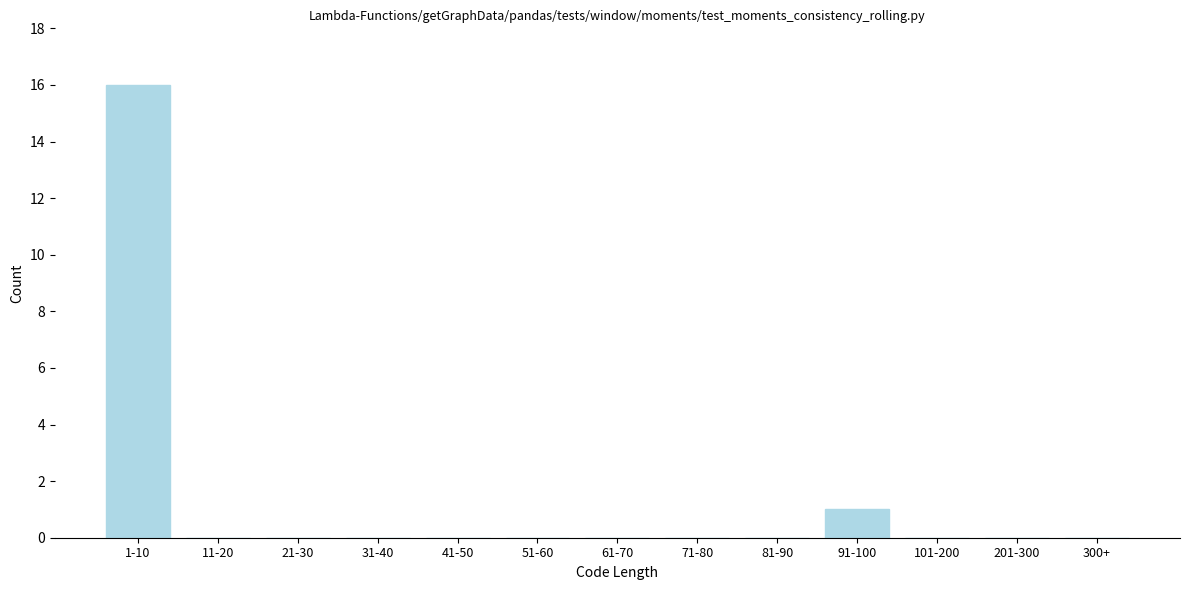

Reading right to left, what are all the values shown in this chart?

300+=0	201-300=0	101-200=0	91-100=1	81-90=0	71-80=0	61-70=0	51-60=0	41-50=0	31-40=0	21-30=0	11-20=0	1-10=16